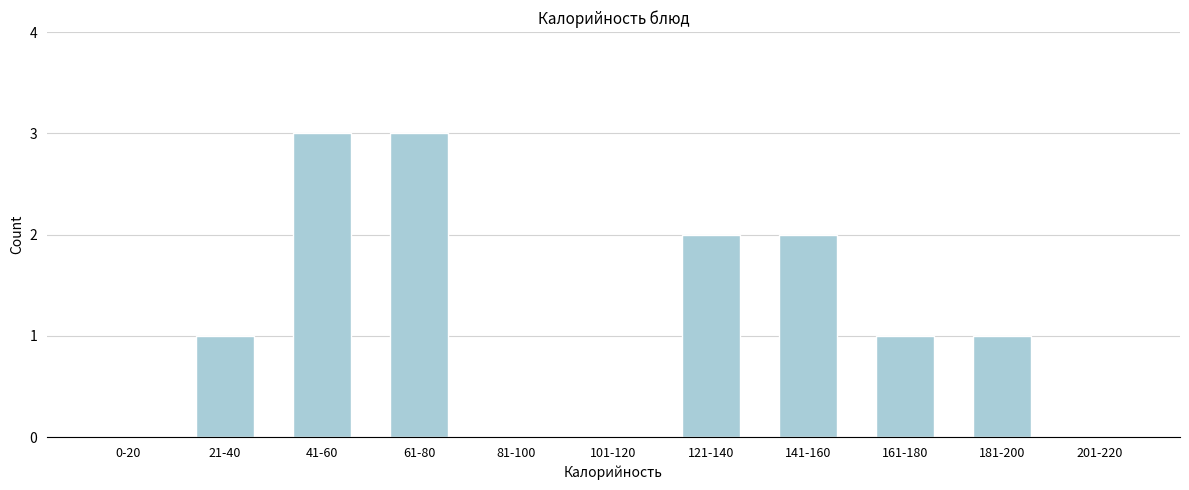

Reading right to left, extract all data points from this chart.

201-220=0	181-200=1	161-180=1	141-160=2	121-140=2	101-120=0	81-100=0	61-80=3	41-60=3	21-40=1	0-20=0